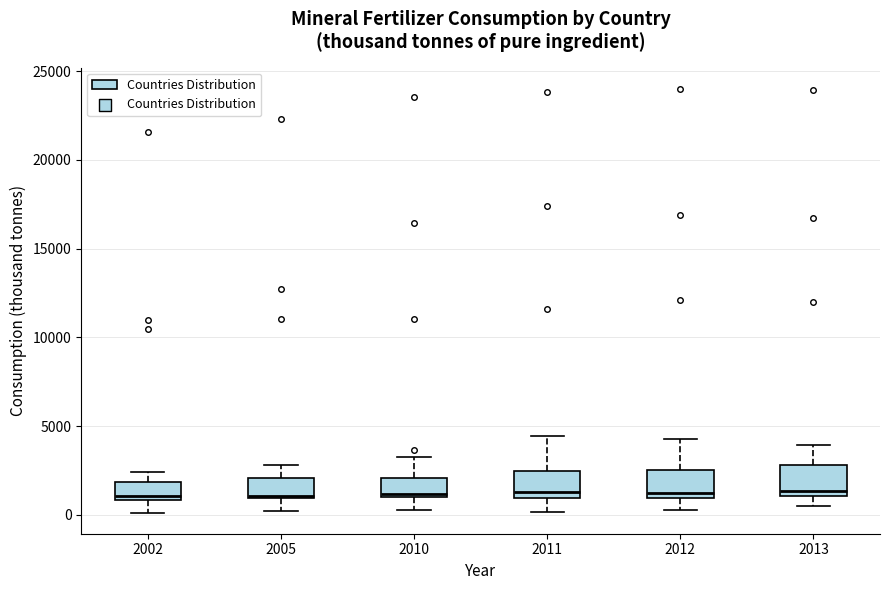

Reading left to right, read every box against the y-axis: the position of its median line, the range the box covers, and the ends of its whiskers. The values are not printed on the chart, so give them approximately, as read against the axis.

2002: median 1000 (just above the box's lower edge), box 1000 to 2000, whiskers 0 to 2500
2005: median 1000, box 1000 to 2000, whiskers 0 to 3000
2010: median 1000 (just above the box's lower edge), box 1000 to 2000, whiskers 500 to 3500
2011: median 1500, box 1000 to 2500, whiskers 0 to 4500
2012: median 1000 (just above the box's lower edge), box 1000 to 2500, whiskers 500 to 4500
2013: median 1500, box 1000 to 3000, whiskers 500 to 4000